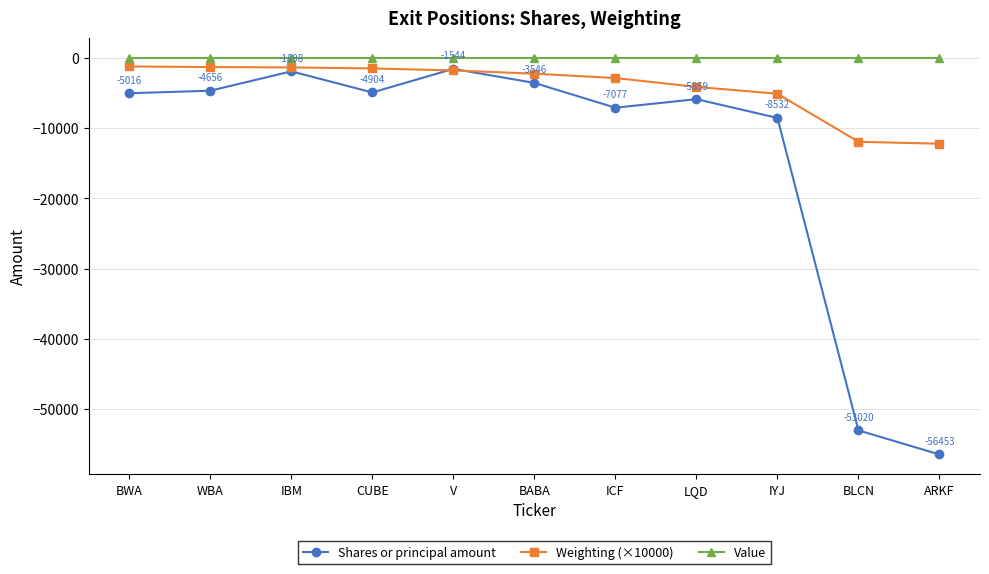

True or false: Shares or principal amount has more than 1 points higher than both neighbors.

True